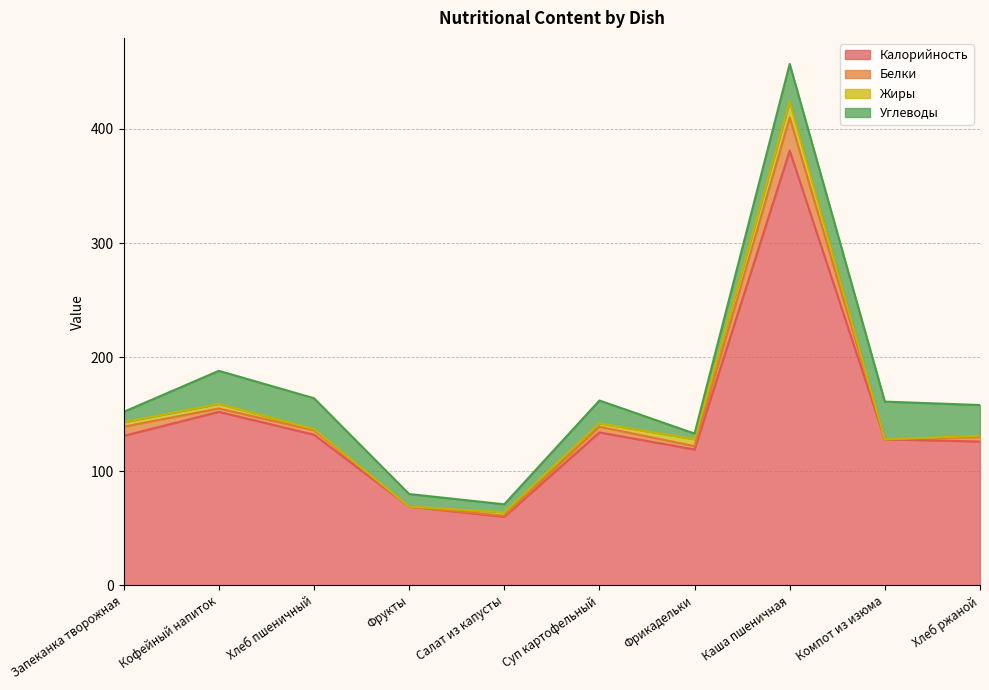

True or false: Калорийность and Углеводы cross at least once.

False